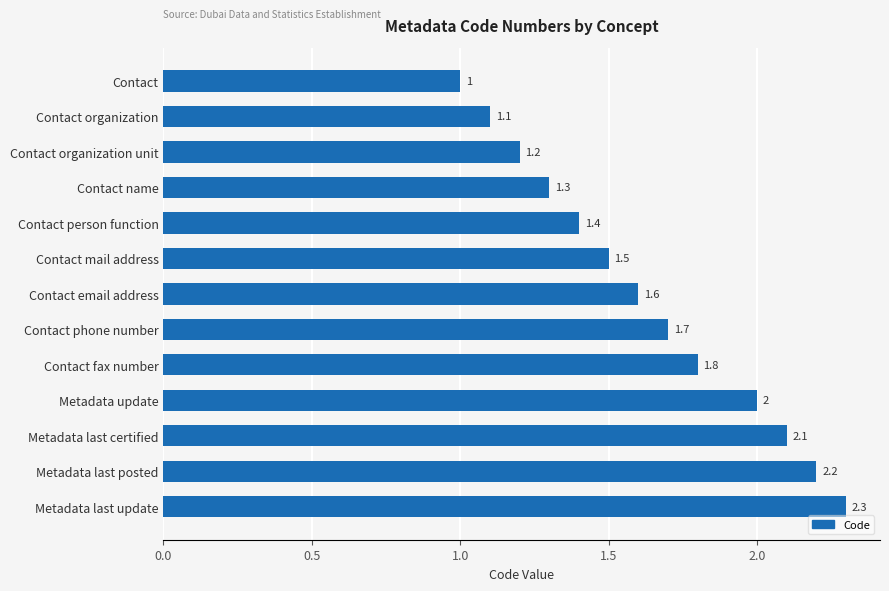

What is the difference between the maximum and minimum values?

1.3